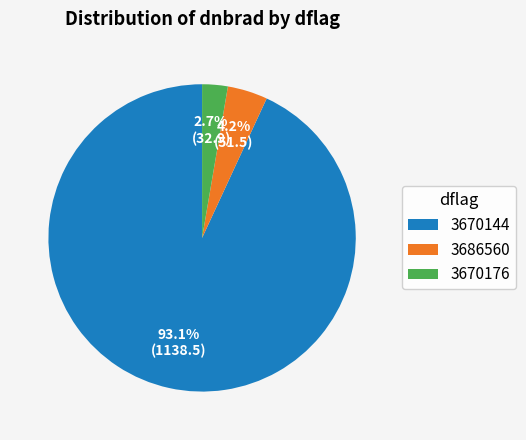

What portion of the pie excludes 3670176?

97.3%